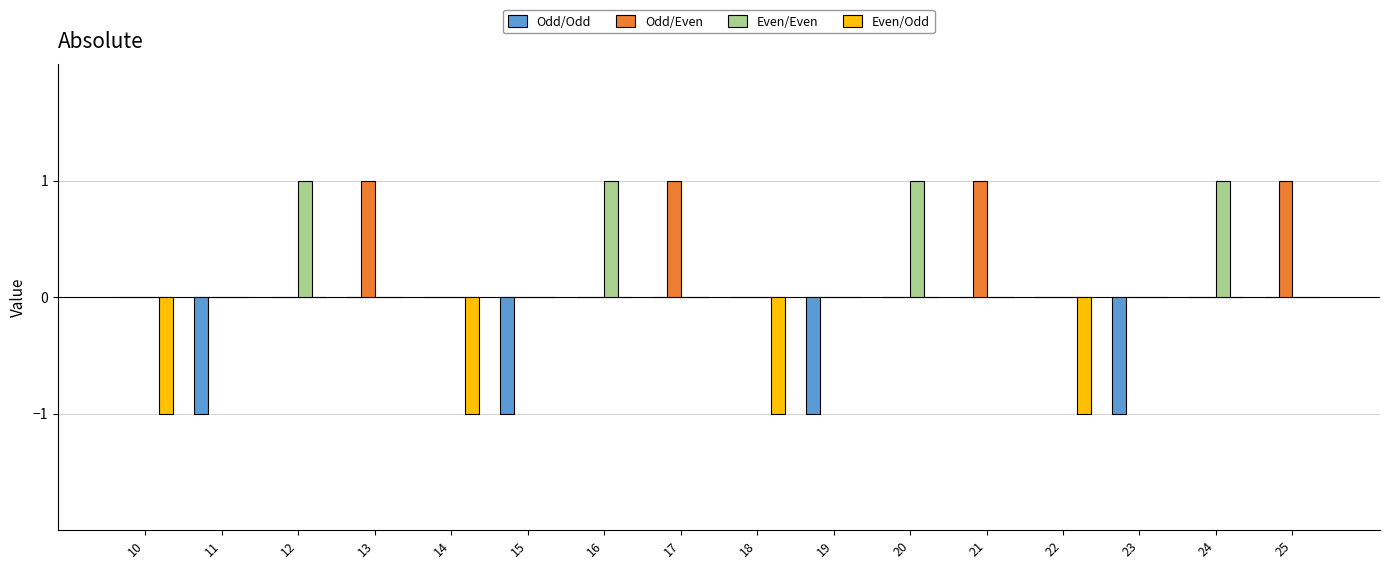

Reading left to right, extract all data points from this chart.

Odd/Odd: 10=0	11=-1	12=0	13=0	14=0	15=-1	16=0	17=0	18=0	19=-1	20=0	21=0	22=0	23=-1	24=0	25=0
Odd/Even: 10=0	11=0	12=0	13=1	14=0	15=0	16=0	17=1	18=0	19=0	20=0	21=1	22=0	23=0	24=0	25=1
Even/Even: 10=0	11=0	12=1	13=0	14=0	15=0	16=1	17=0	18=0	19=0	20=1	21=0	22=0	23=0	24=1	25=0
Even/Odd: 10=-1	11=0	12=0	13=0	14=-1	15=0	16=0	17=0	18=-1	19=0	20=0	21=0	22=-1	23=0	24=0	25=0